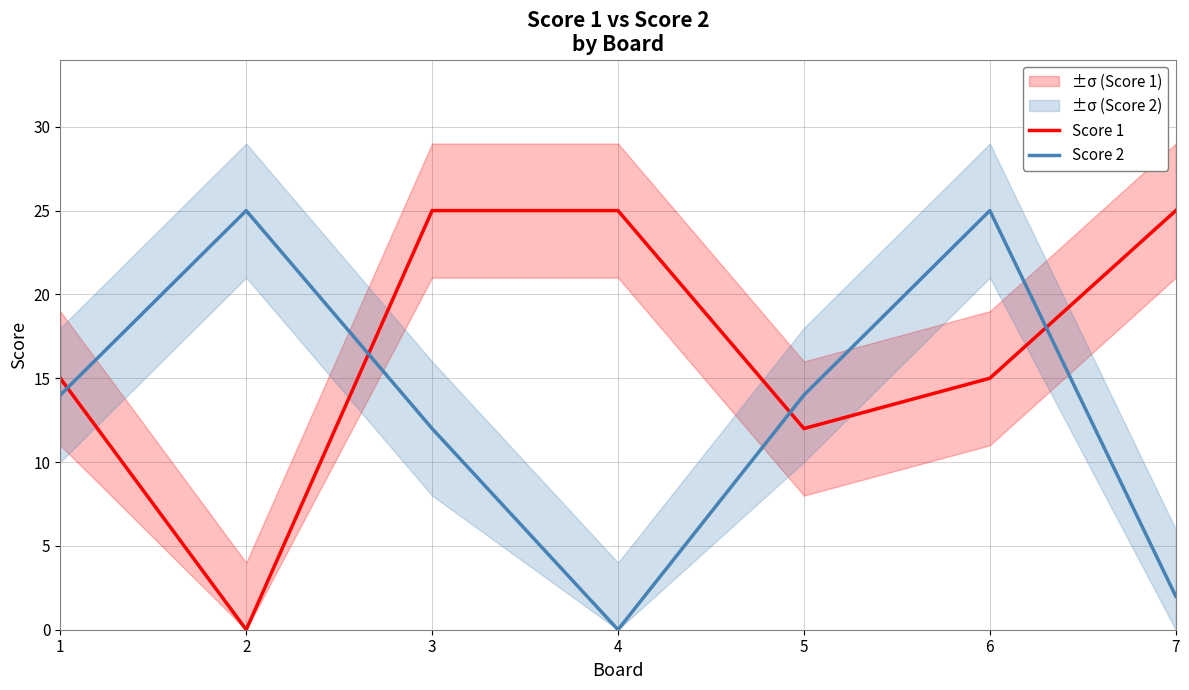

What is the value of the Score 2 point at the 5th from the left?

14